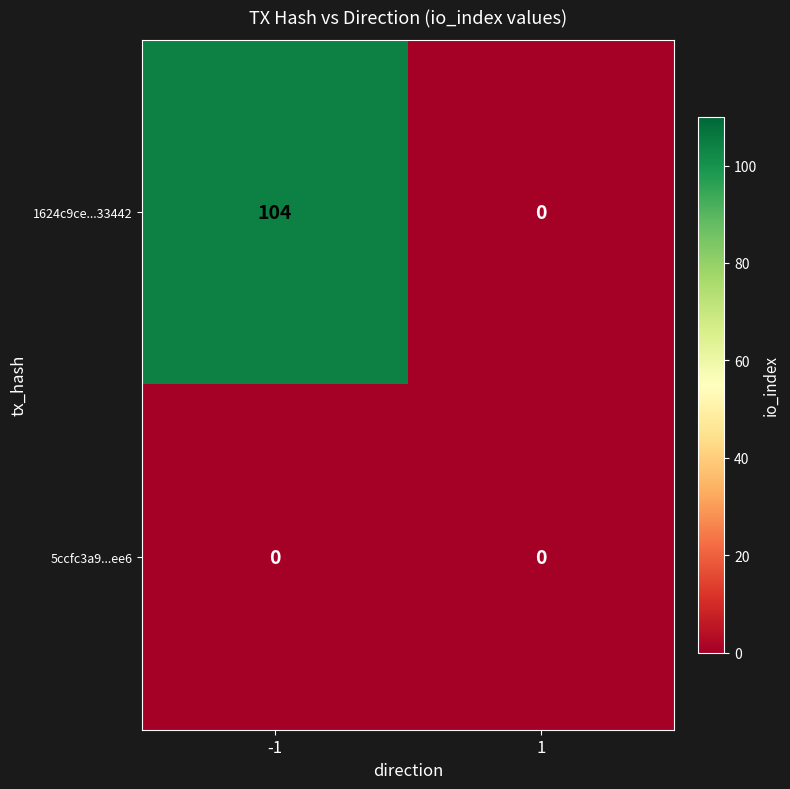

Reading right to left, transcribe all the data shown in this chart.

1624c9ce...33442: 1=0	-1=104
5ccfc3a9...ee6: 1=0	-1=0